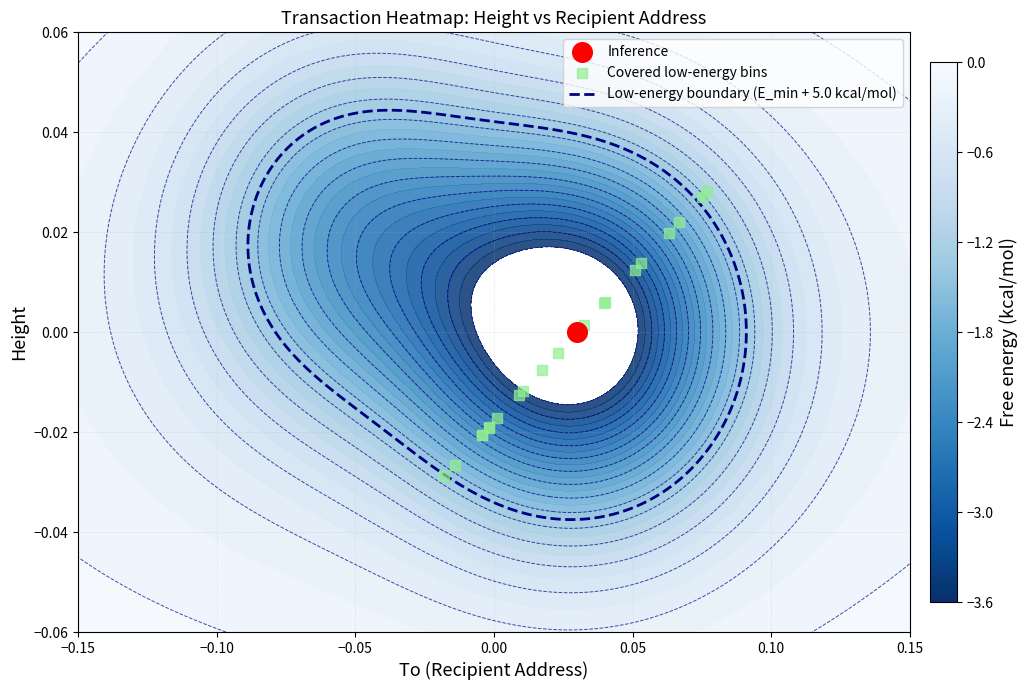

Is it true that the value at 7 is 0.0?

False